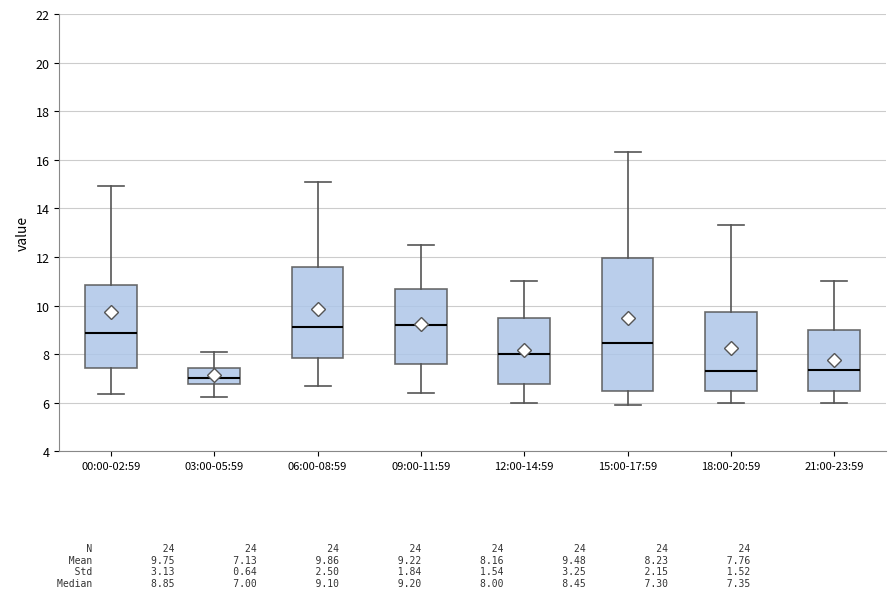

Reading left to right, read every box against the y-axis: the position of its median line, the range the box covers, and the ends of its whiskers. The values are not printed on the chart, so give them approximately, as read against the axis.

00:00-02:59: median 8.8, box 7.4 to 10.8, whiskers 6.4 to 15.0
03:00-05:59: median 7.0, box 6.8 to 7.4, whiskers 6.2 to 8.2
06:00-08:59: median 9.2, box 7.8 to 11.6, whiskers 6.8 to 15.2
09:00-11:59: median 9.2, box 7.6 to 10.8, whiskers 6.4 to 12.6
12:00-14:59: median 8.0, box 6.8 to 9.6, whiskers 6.0 to 11.0
15:00-17:59: median 8.4, box 6.6 to 12.0, whiskers 6.0 to 16.4
18:00-20:59: median 7.4, box 6.4 to 9.8, whiskers 6.0 to 13.4
21:00-23:59: median 7.4, box 6.4 to 9.0, whiskers 6.0 to 11.0